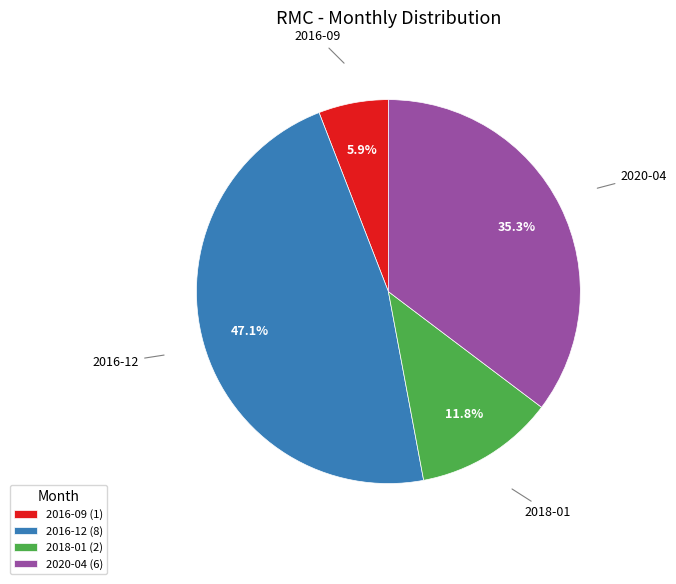

Between 2020-04 (6) and 2016-12 (8), which is larger?

2016-12 (8)